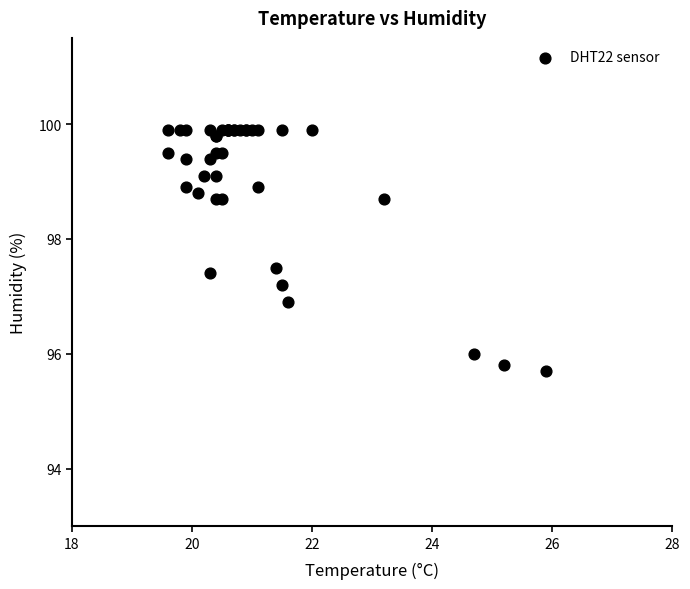

What Y value in the scatter plot is closest to 97?

96.9